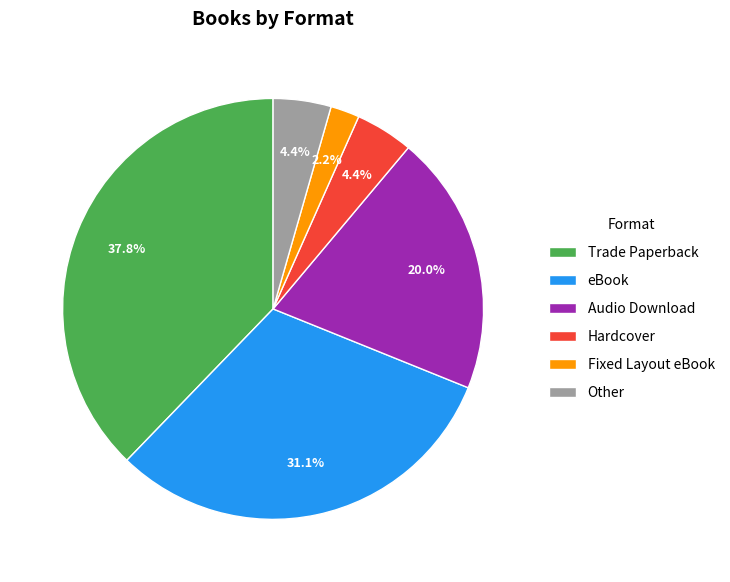

To the nearest percent, what is the difference between the Fixed Layout eBook and eBook slice percentages?

29%